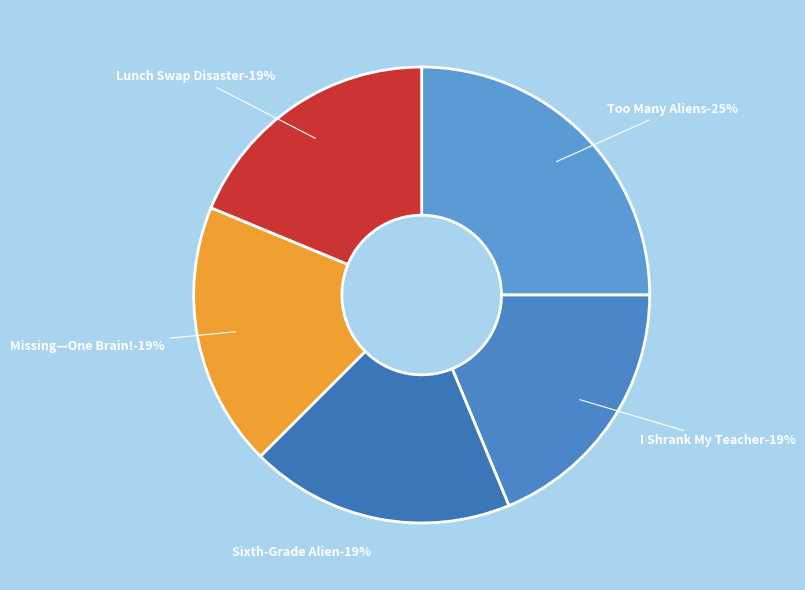

What is the ratio of the value at I Shrank My Teacher to the value at Missing—One Brain!?

1.0